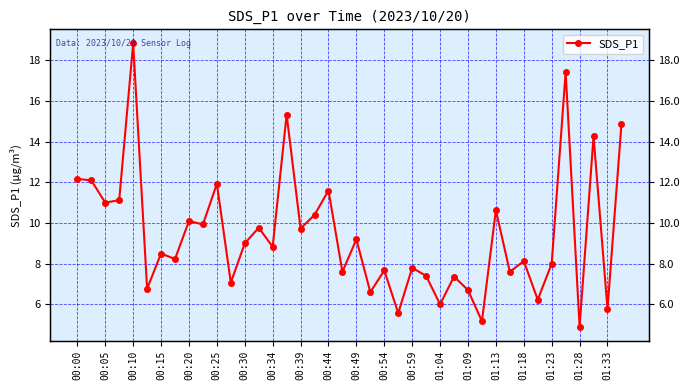

What is the maximum value shown in the chart?

18.8